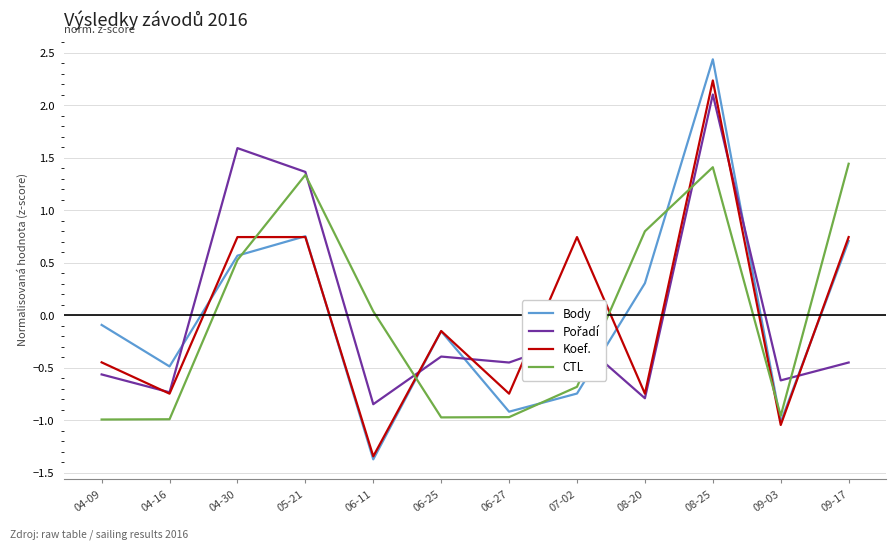

What is the highest value of the Body series?

2.4